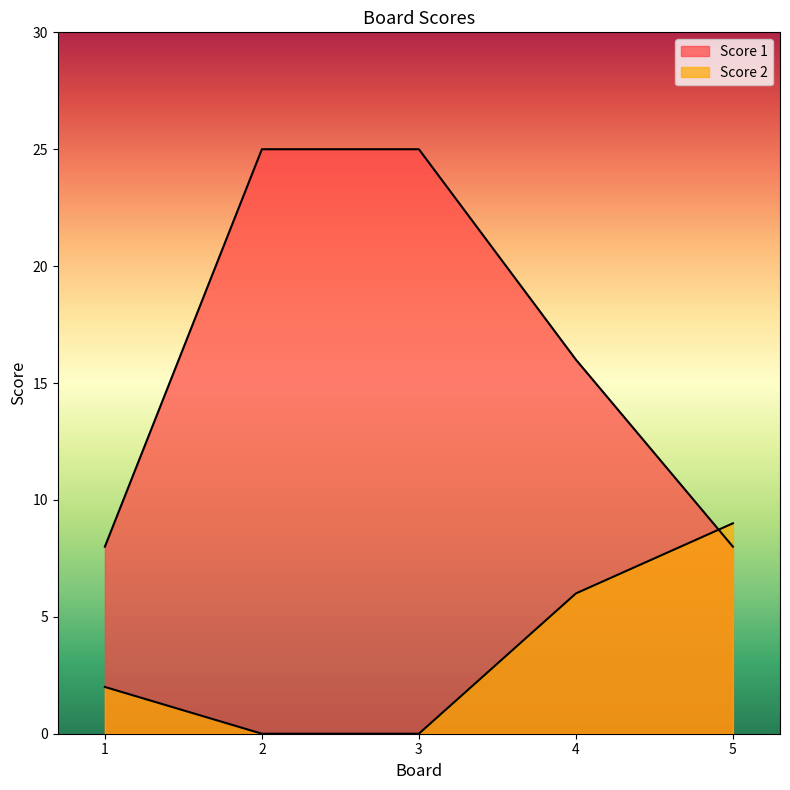

Is it true that Score 1 equals 13 at 1?

False